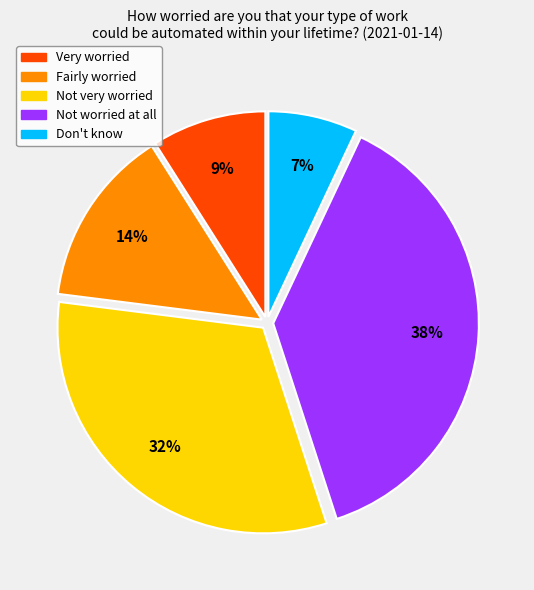

What percentage is the Not worried at all slice, to the nearest percent?

38%